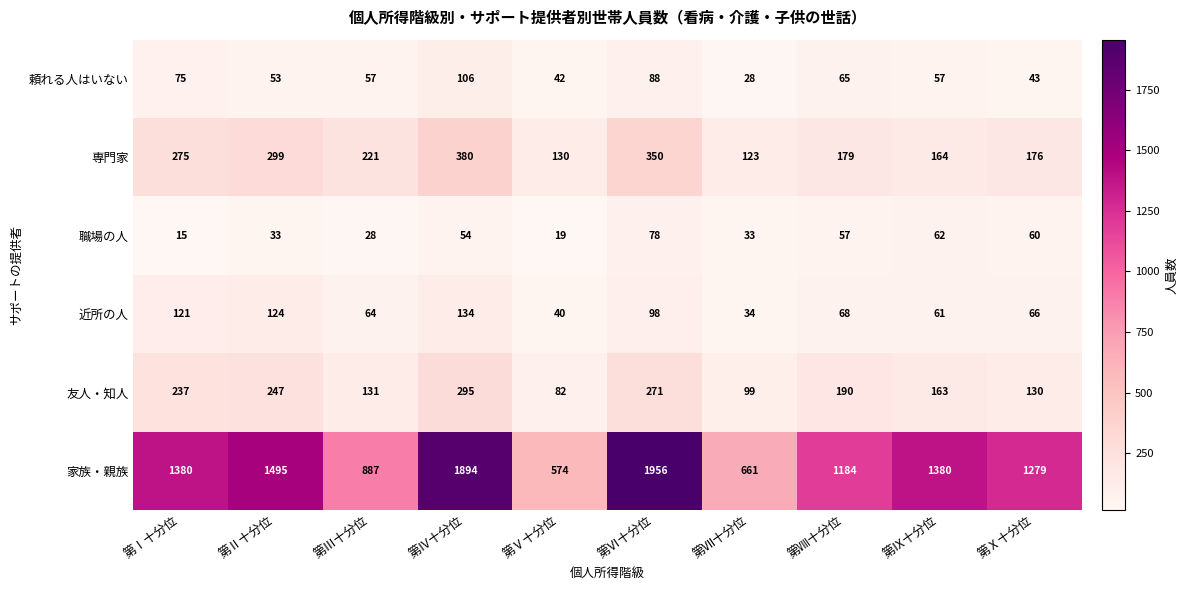

At how many categories does at least one series exceed 1698?

2